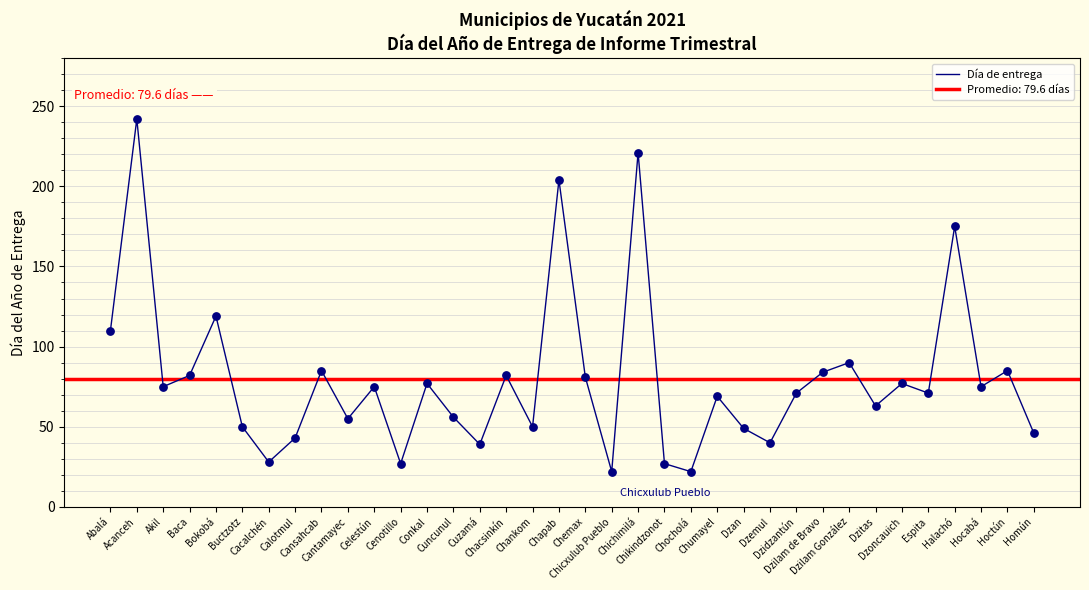

What is the ratio of the value at Akil to the value at Homún?

1.6